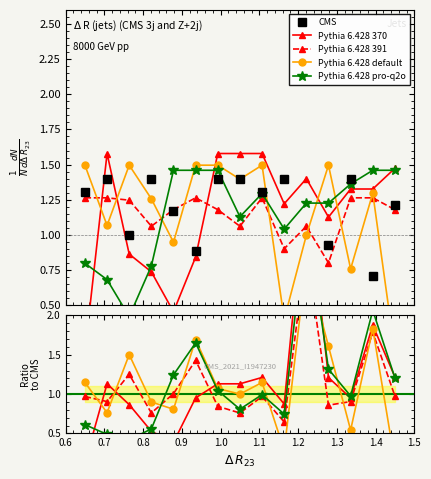

In Pythia 6.428 370, how many points are lower than both neighbors (excluding endpoints)?

3